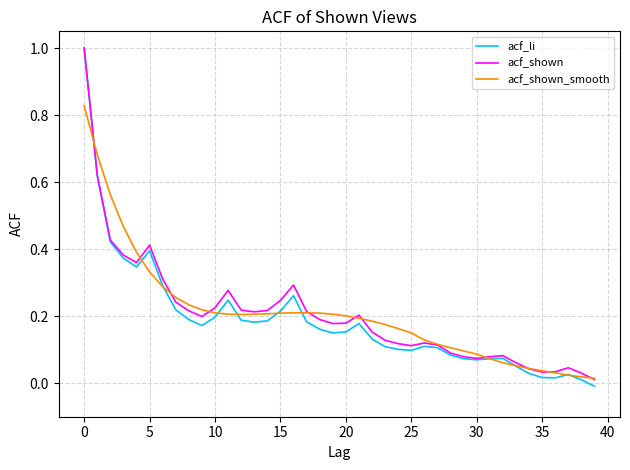

What is the greatest value displayed?

1.0